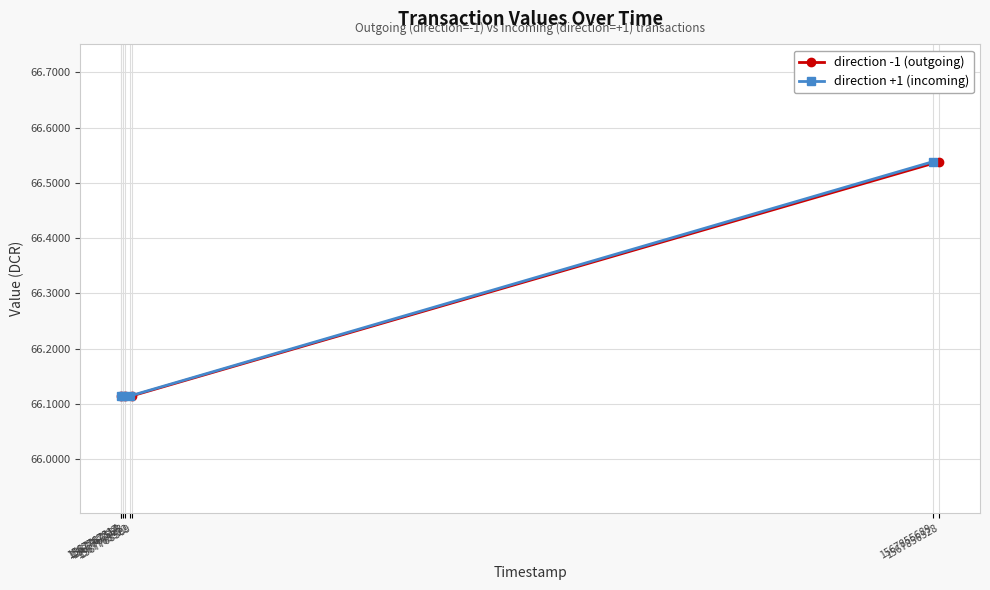

How many direction -1 (outgoing) values are between 66 and 67?

4